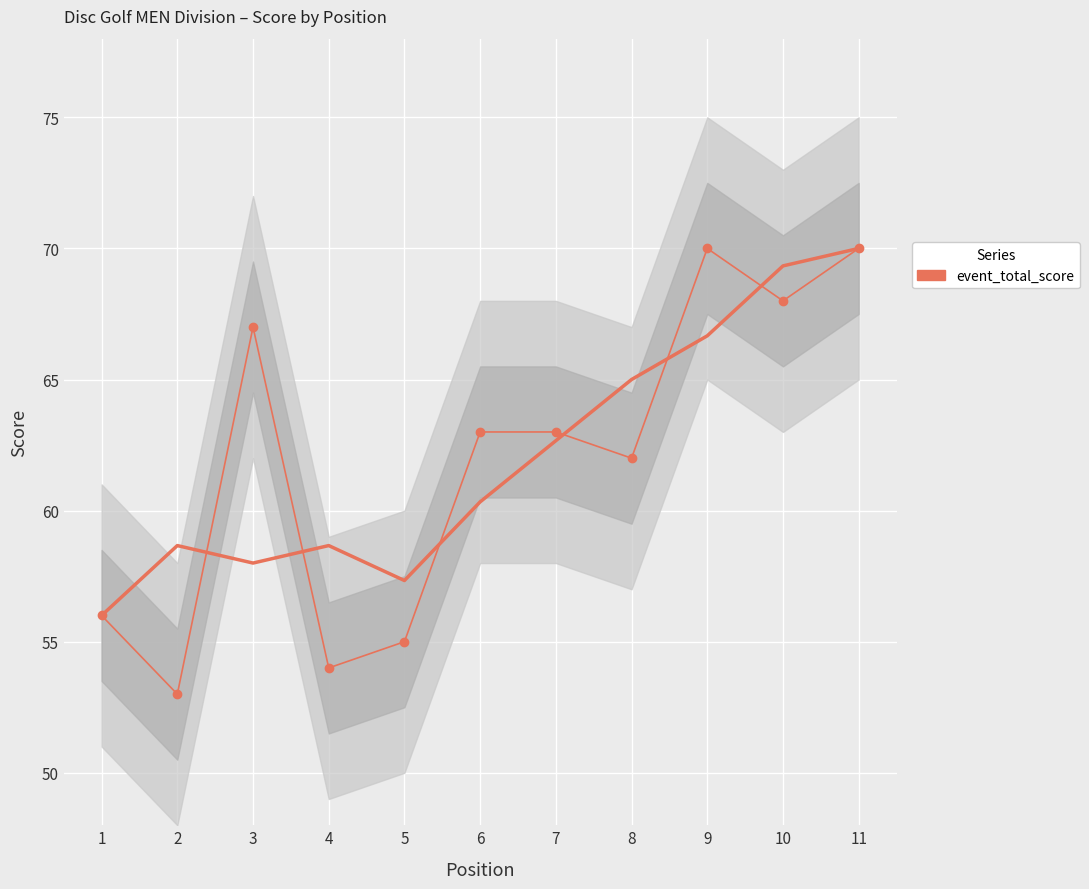

Rank the categories by value from lowest to highest.

2, 4, 5, 1, 8, 6, 7, 3, 10, 9, 11